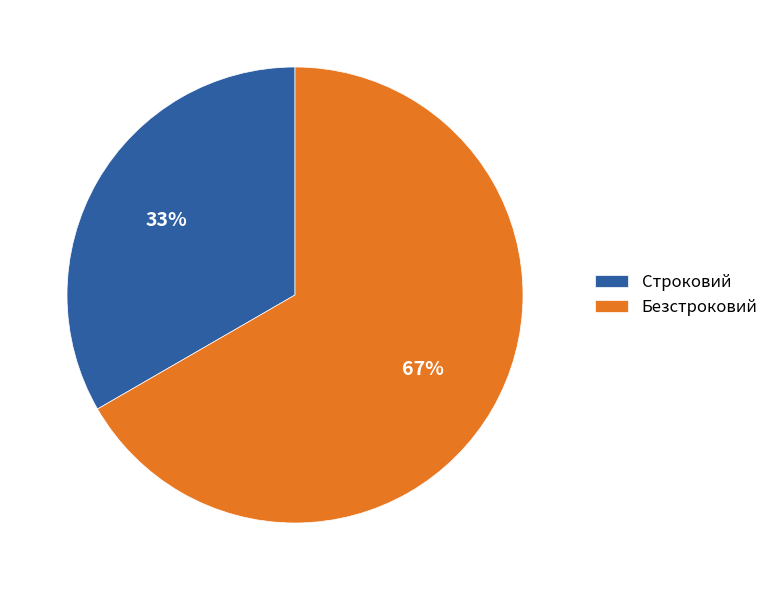

What percentage is the Безстроковий slice, to the nearest percent?

67%